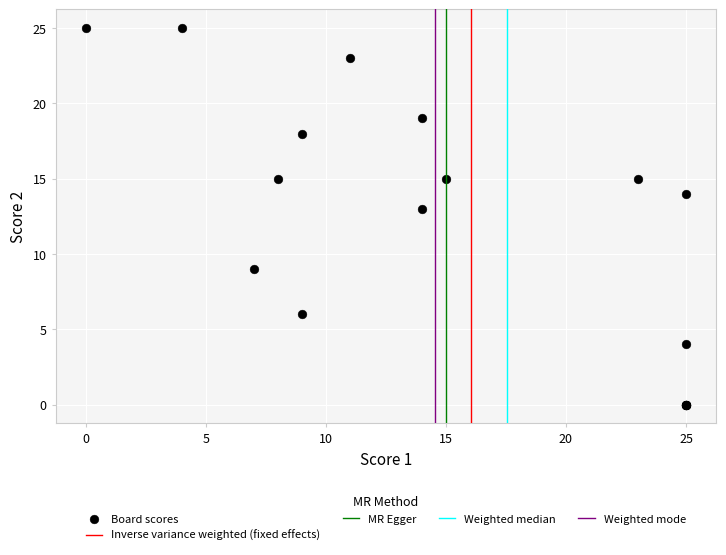

What Y value in the scatter plot is closest to 12?

13